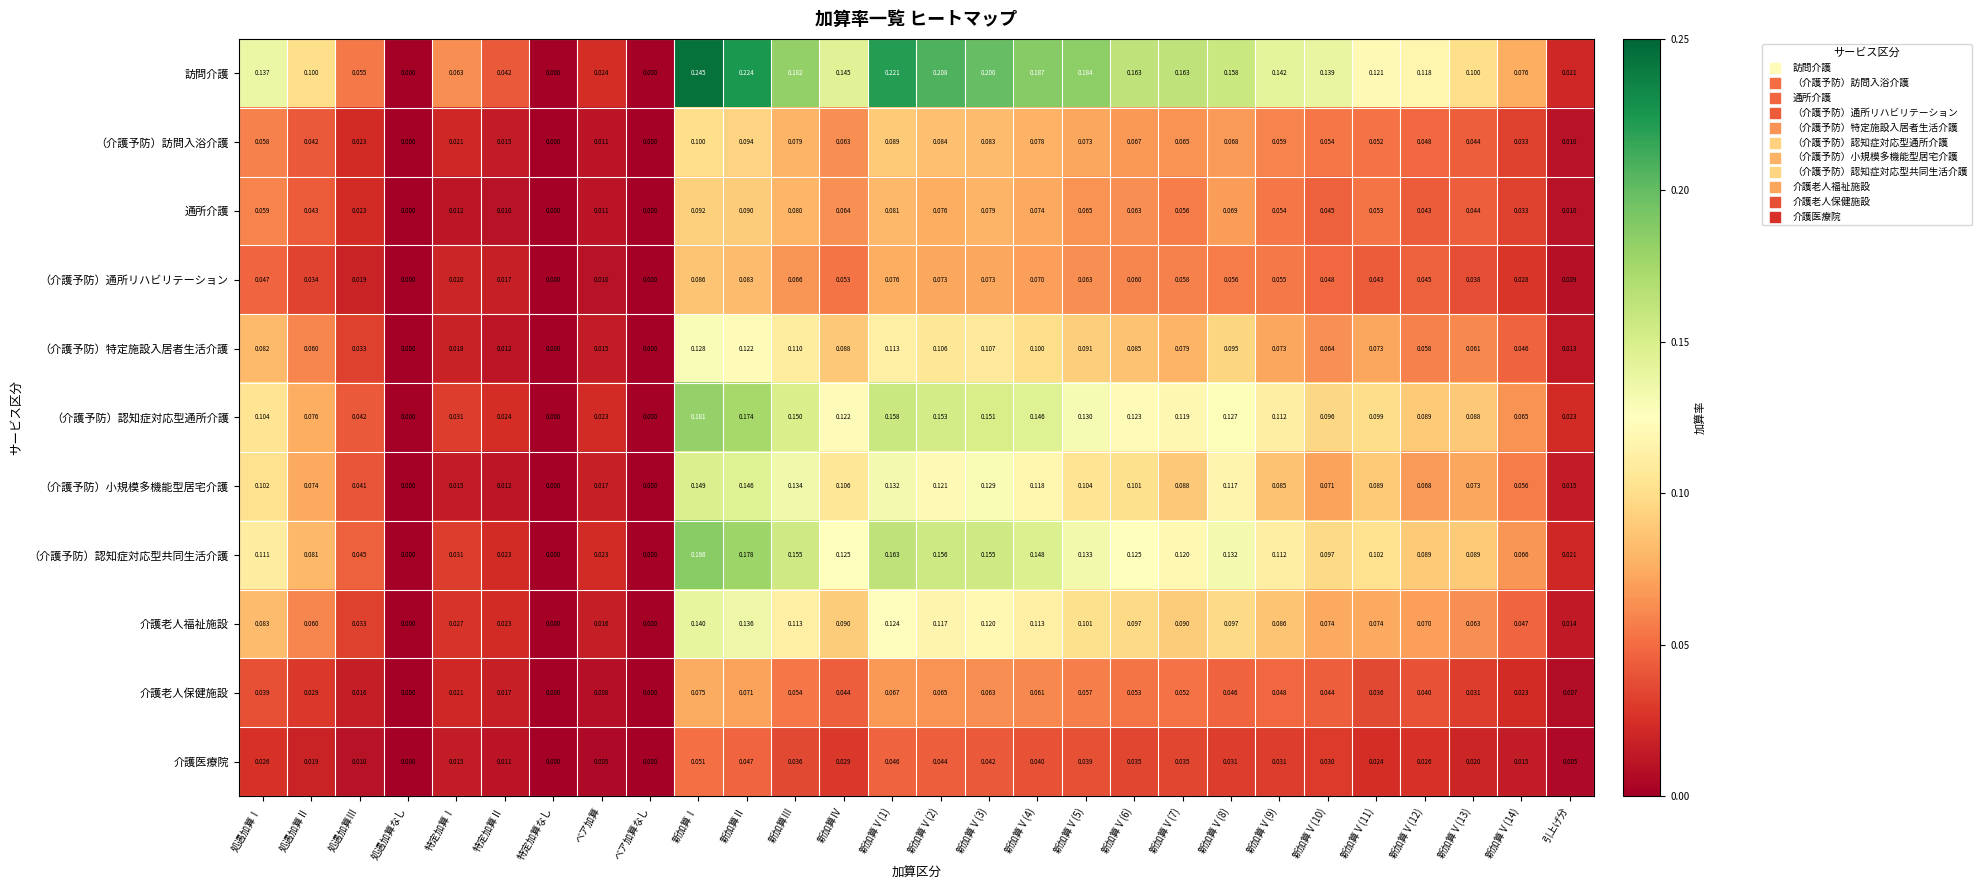

At 新加算Ⅴ(2), list the series in order from largest to smallest.

訪問介護, （介護予防）認知症対応型共同生活介護, （介護予防）認知症対応型通所介護, （介護予防）小規模多機能型居宅介護, 介護老人福祉施設, （介護予防）特定施設入居者生活介護, （介護予防）訪問入浴介護, 通所介護, （介護予防）通所リハビリテーション, 介護老人保健施設, 介護医療院